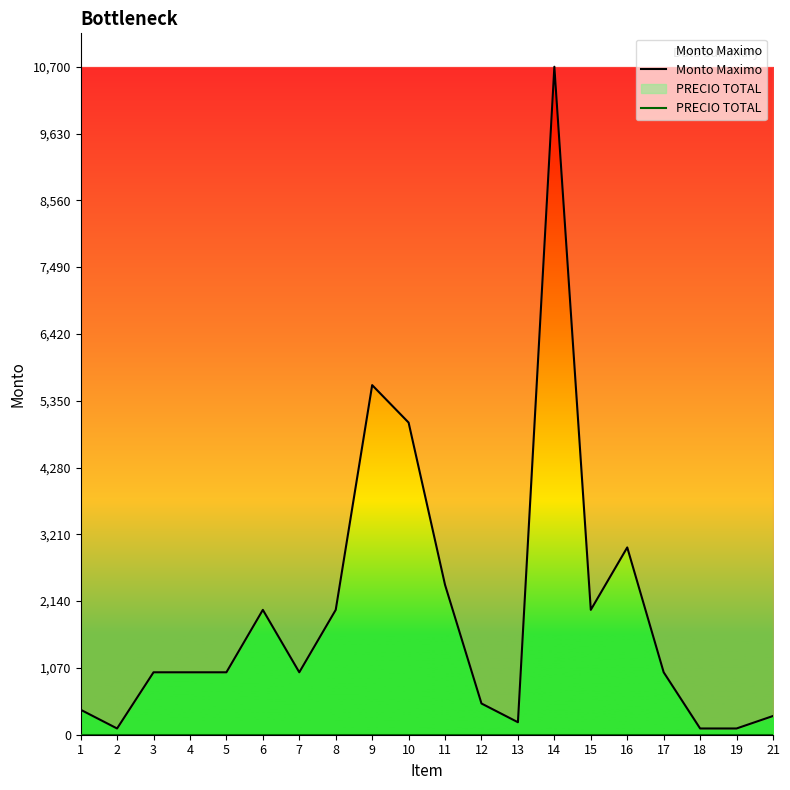

What is the sum of all Monto Maximo values?

39400